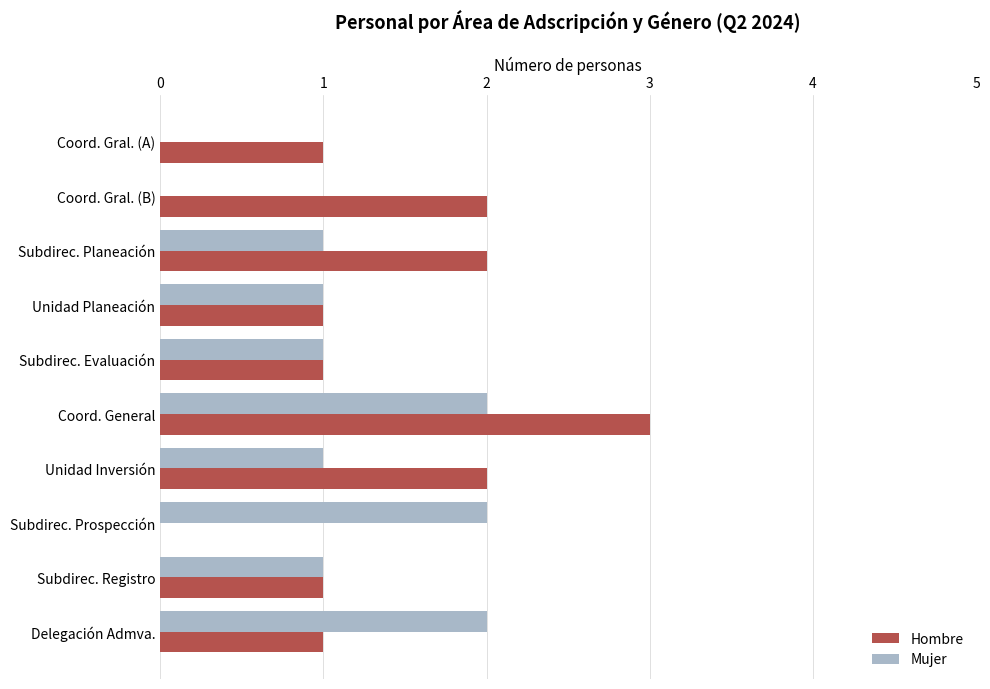

Is the value of Hombre at Delegación Admva. greater than the value of Mujer at Coord. Gral. (B)?

Yes